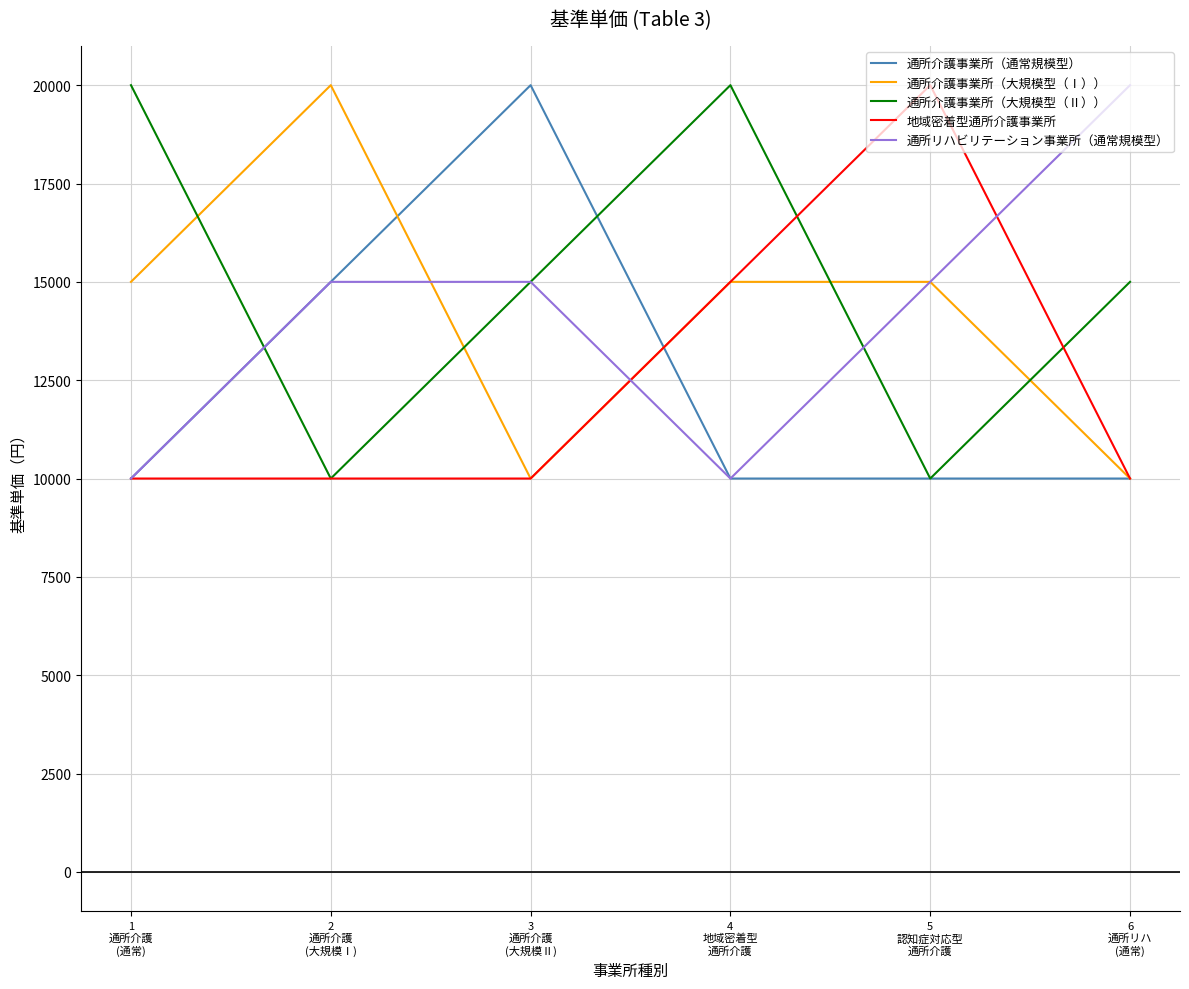

True or false: 通所介護事業所（通常規模型） and 通所介護事業所（大規模型（Ⅱ）） intersect in this chart.

True